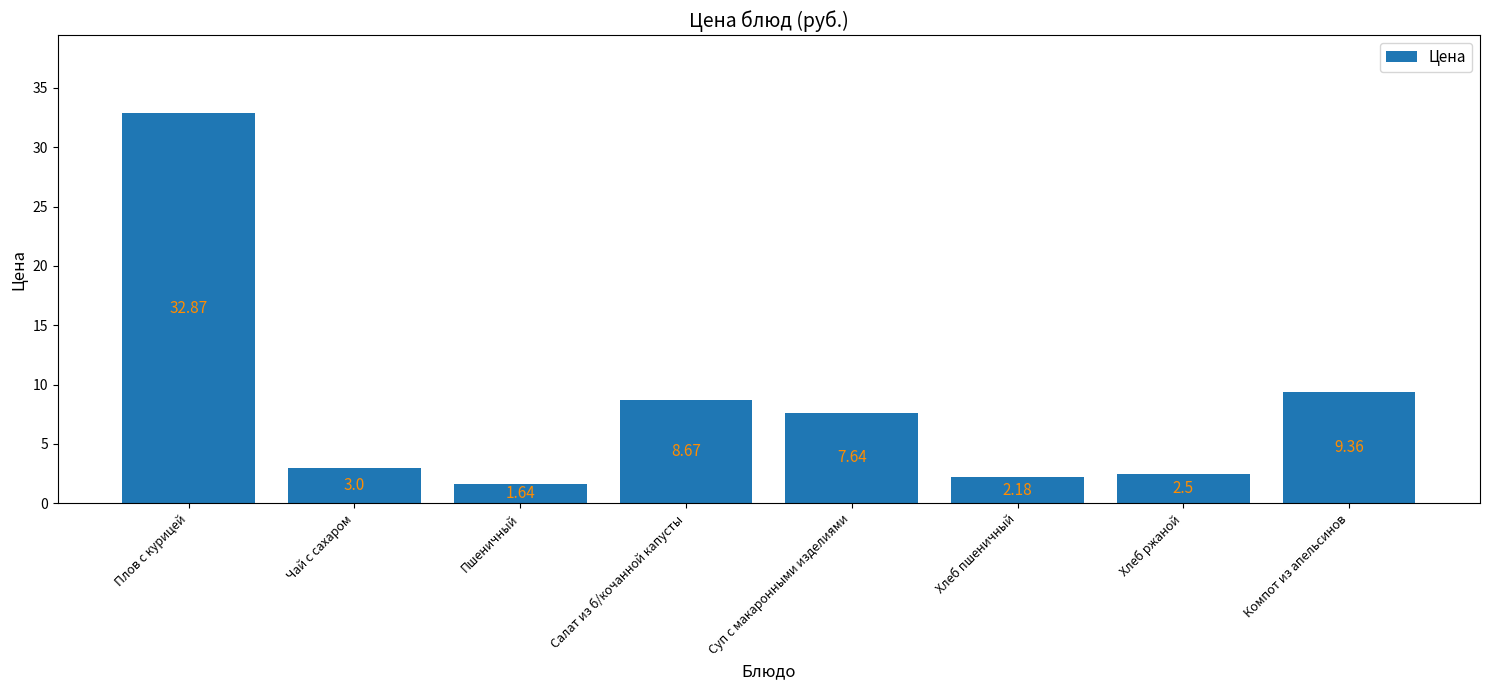

Is it true that the value at Суп с макаронными изделиями is 4.3?

False